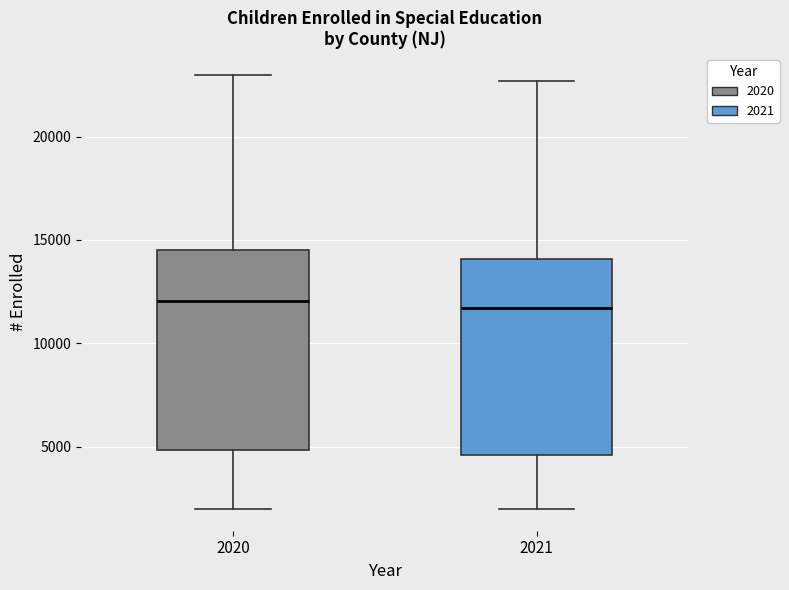

Reading left to right, transcribe this box plot: for each box, give where its median line is, the range the box spans, and where its two whiskers end, as read against the y-axis. The values are not printed on the chart, so give them approximately, as read against the axis.

2020: median 12000, box 5000 to 14500, whiskers 2000 to 23000
2021: median 11500, box 4500 to 14000, whiskers 2000 to 22500